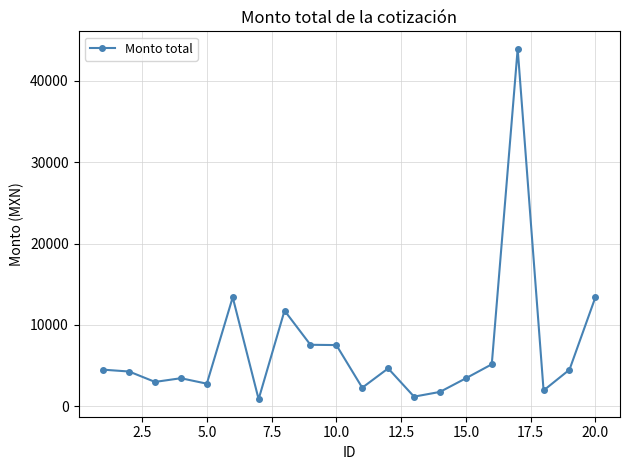

What is the average value?

7069.8